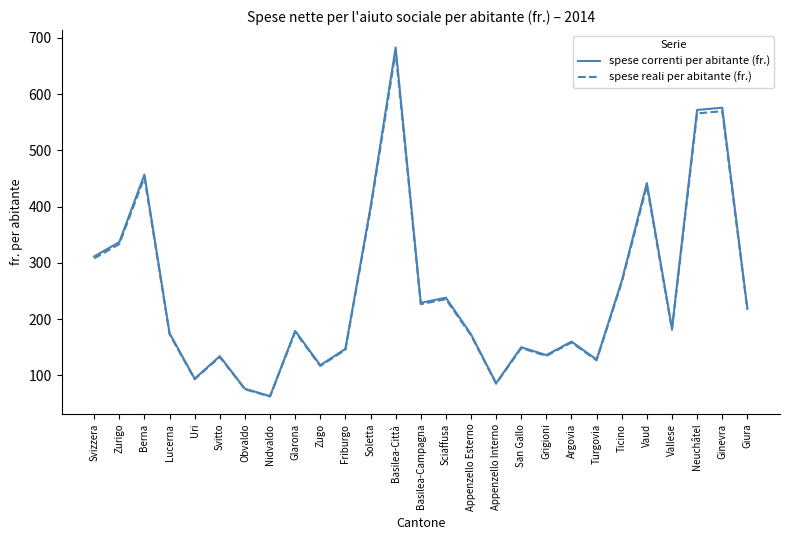

Is the value of spese correnti per abitante (fr.) at Vaud greater than the value of spese reali per abitante (fr.) at Ginevra?

No